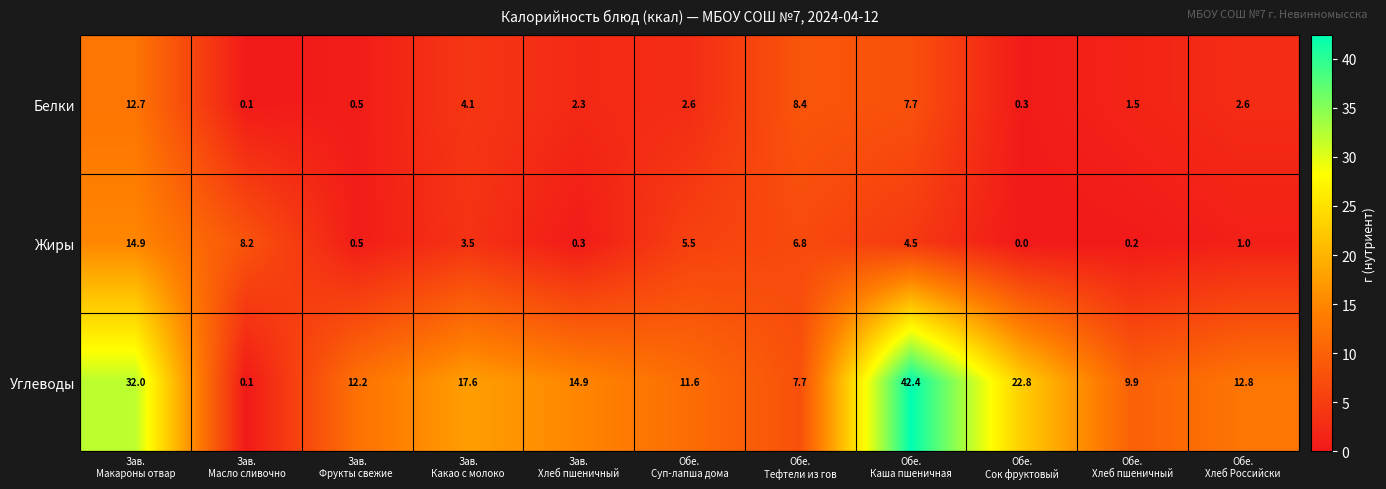

What is the maximum value shown in the chart?

42.4